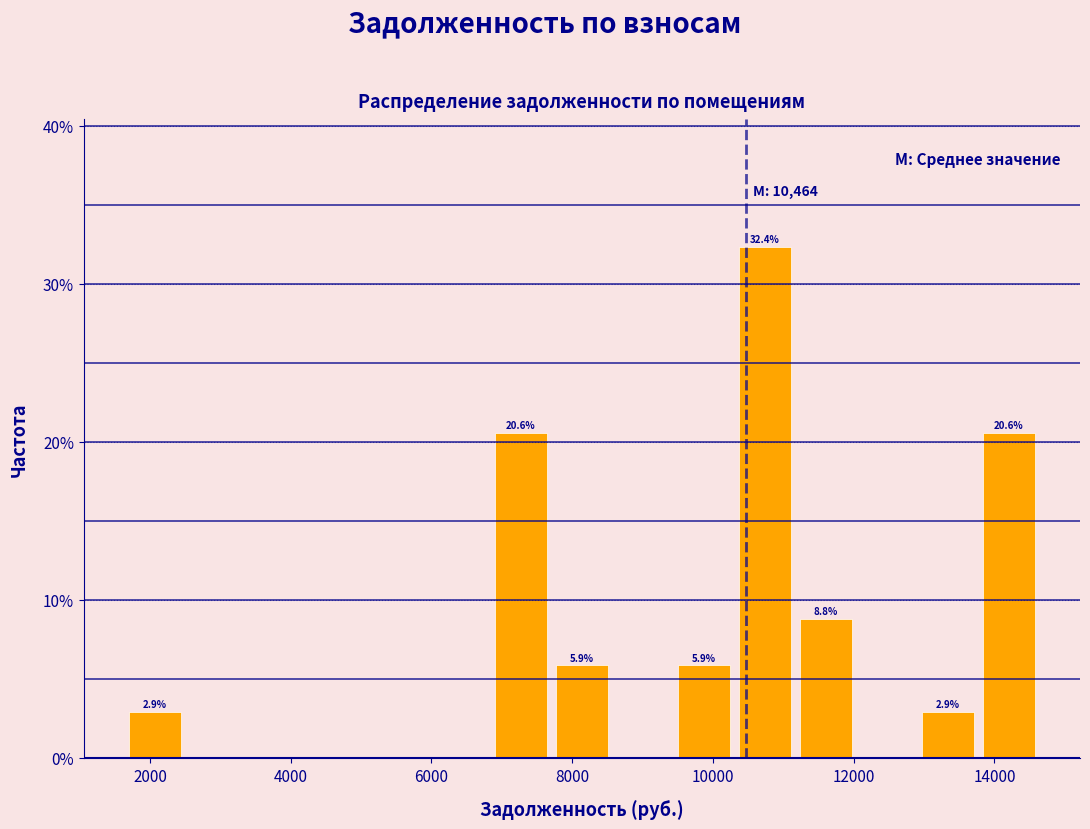

Over which range of the x-axis is the bar tallest?

10400 to 11200